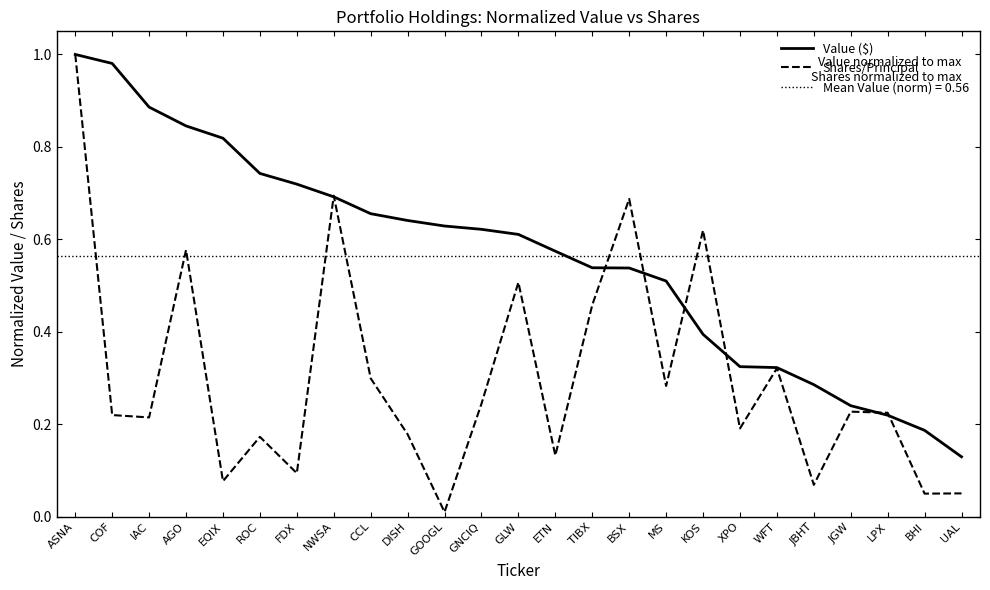

What position from the left is UAL?

25